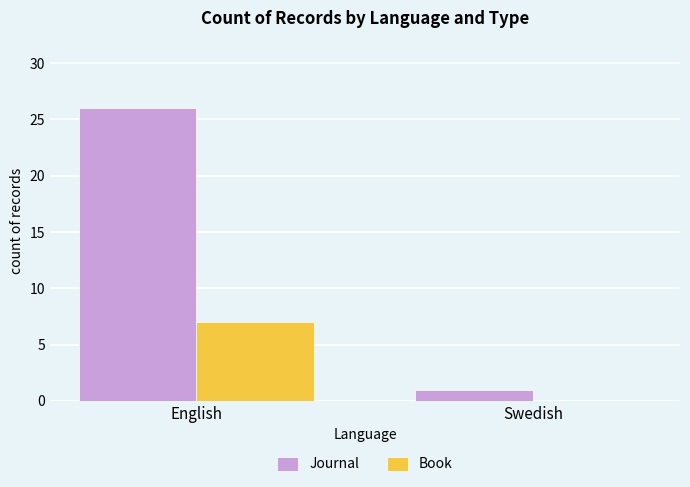

Which series changed the most between English and Swedish?

Journal